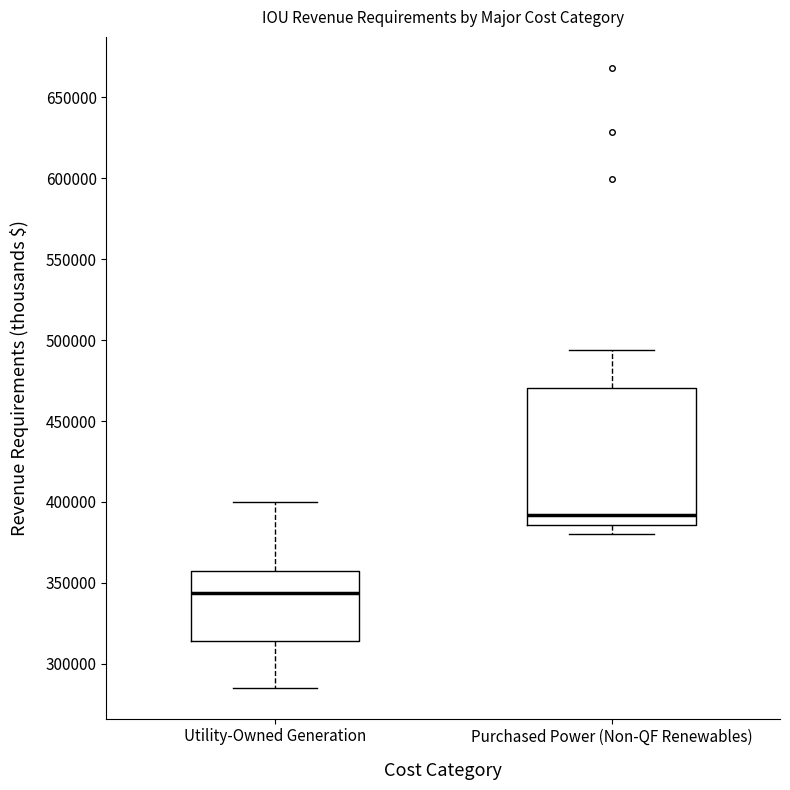

Comparing the boxes themselves (not the whiskers), which one is the tallest?

Purchased Power (Non-QF Renewables)